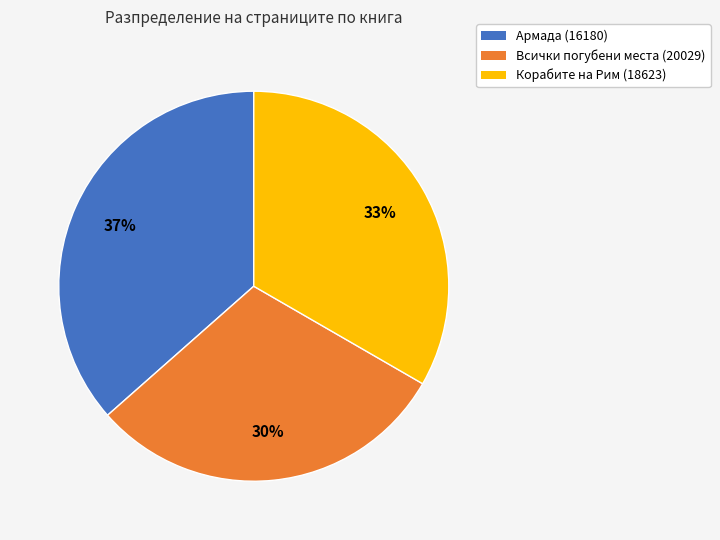

To the nearest percent, what is the combined percentage of Корабите на Рим (18623) and Армада (16180)?

70%